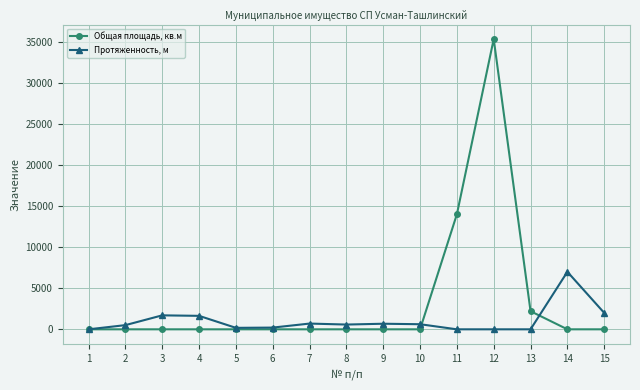

Rank the series by their maximum value, from lowest to highest.

Протяженность, м, Общая площадь, кв.м